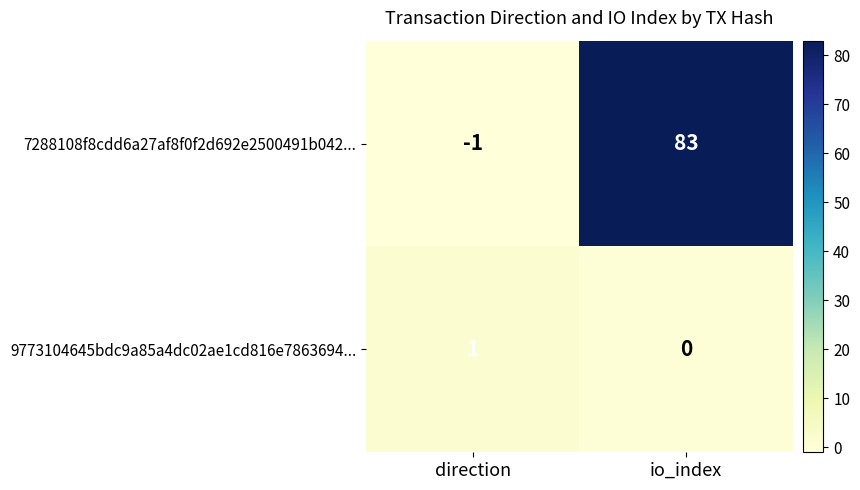

Reading left to right, transcribe all the data shown in this chart.

7288108f8cdd6a27af8f0f2d692e2500491b042...: -1	83
9773104645bdc9a85a4dc02ae1cd816e7863694...: 1	0